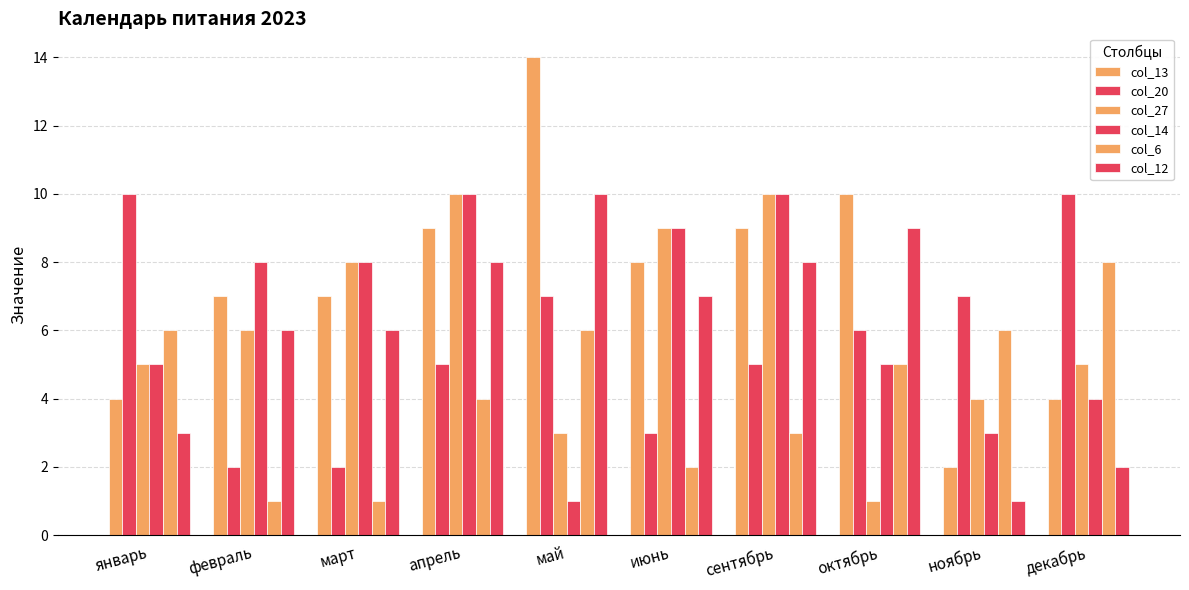

What is the approximate value of col_27 at март?

8